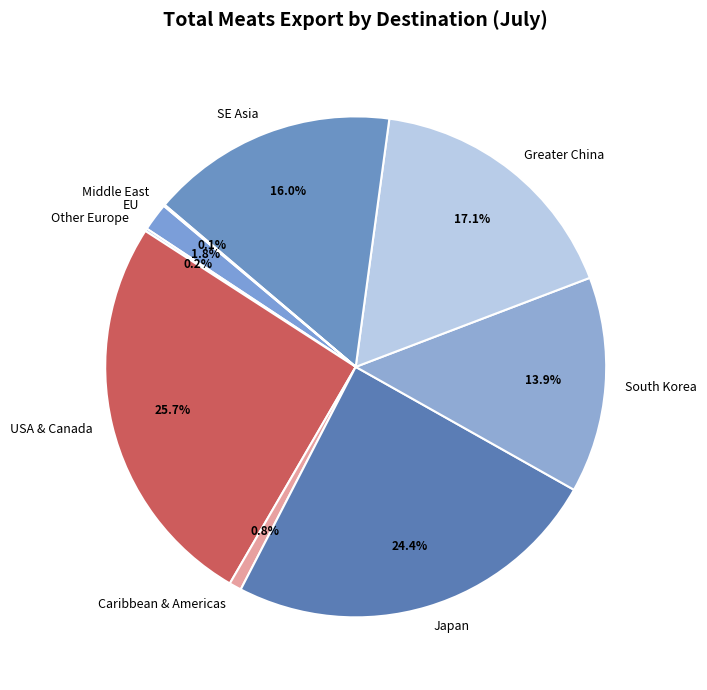

Which category has the biggest portion of the pie?

USA & Canada